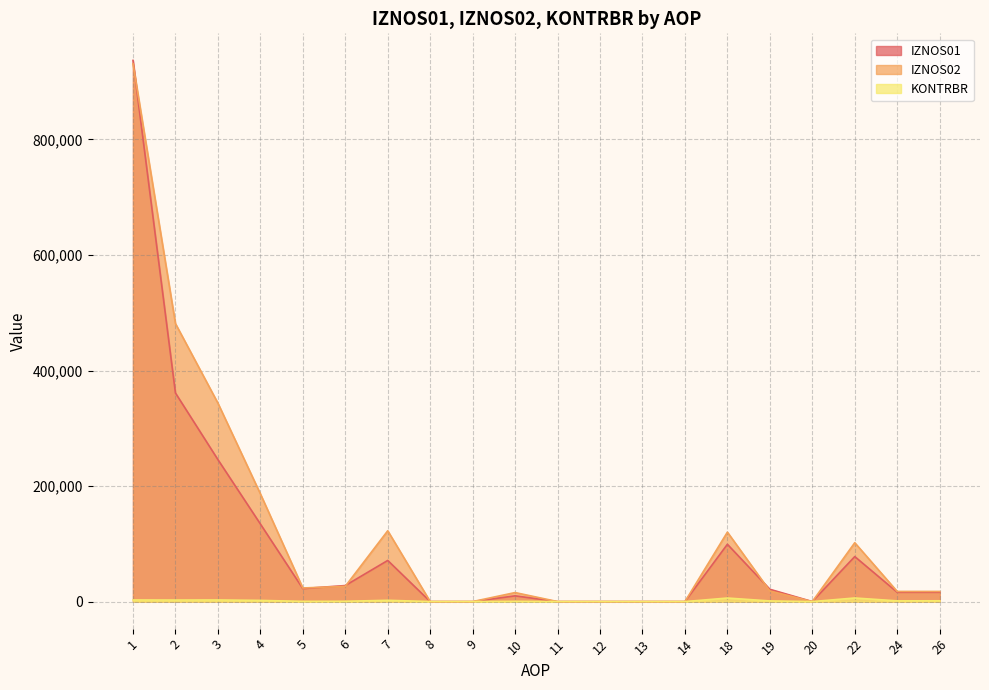

Which series has the widest spread of values?

IZNOS01